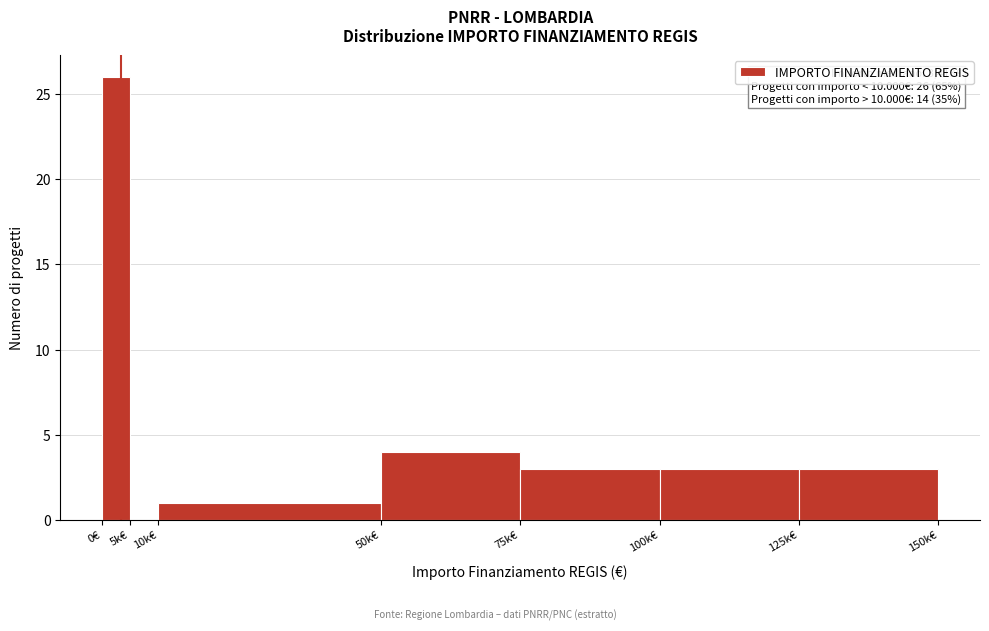

Reading right to left, list all the values displayed in this chart.

125k€=3	100k€=3	75k€=3	50k€=4	10k€=1	5k€=0	0€=26